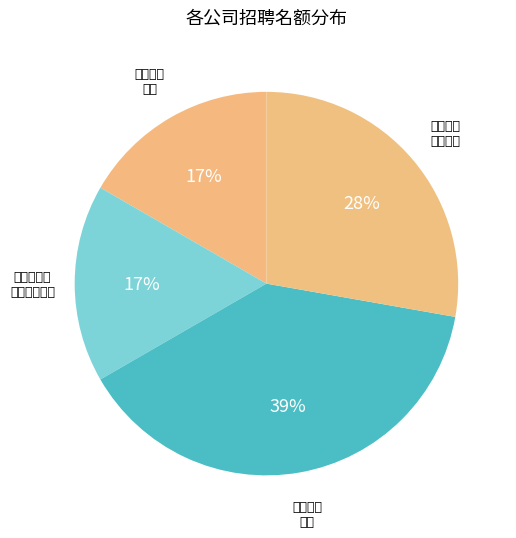

Is there any slice that represents more than half of the pie?

No